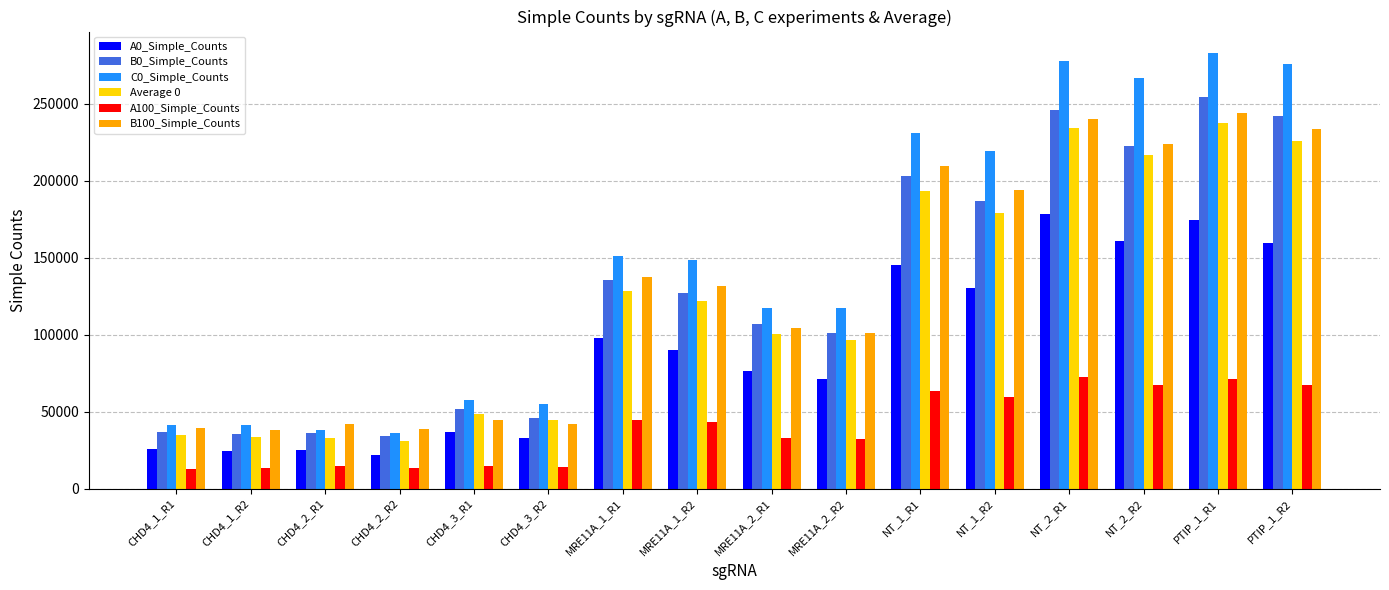

What is the label of the 1st bar from the left?

CHD4_1_R1